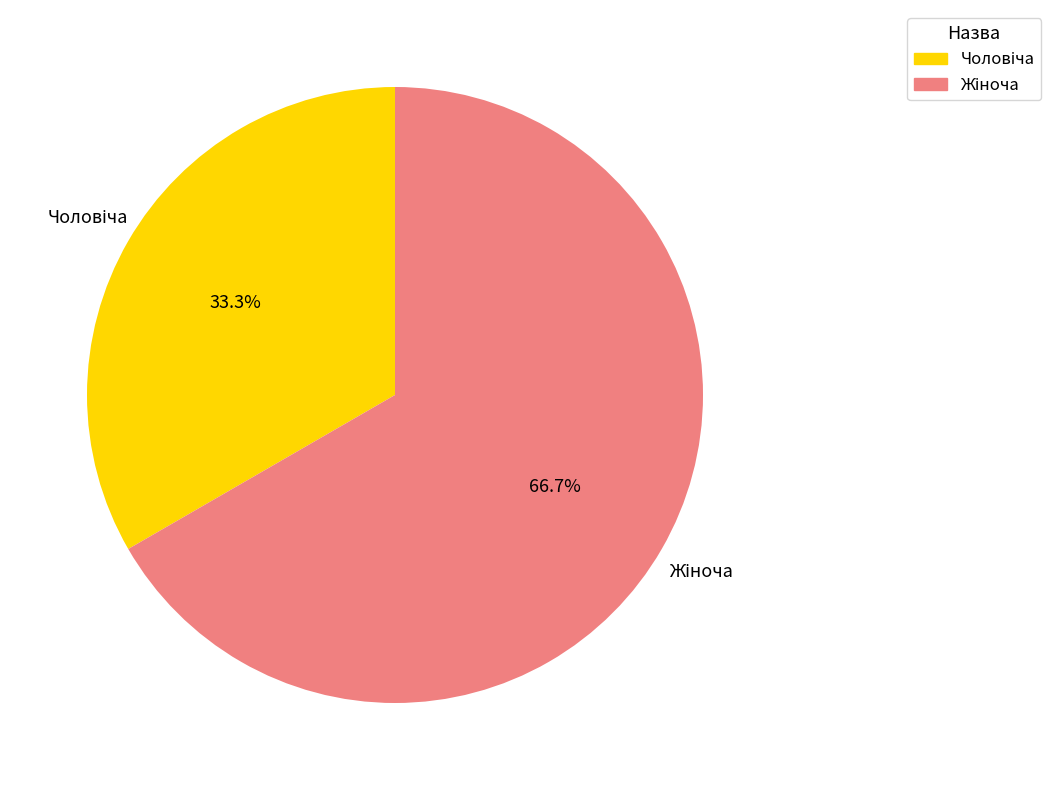

Between Чоловіча and Жіноча, which is larger?

Жіноча